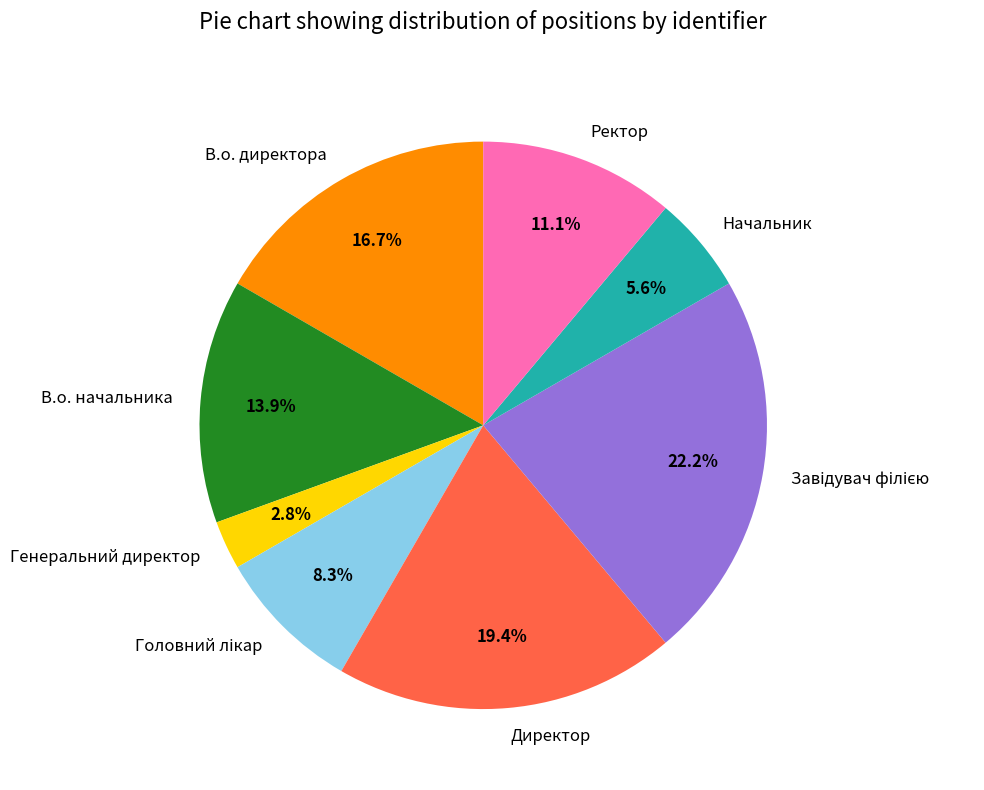

Do Начальник and В.о. директора together represent more than half of the pie?

No